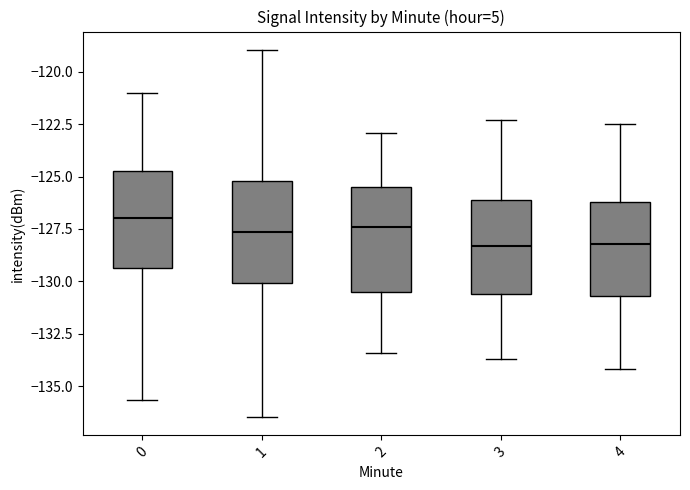

Reading left to right, read every box against the y-axis: the position of its median line, the range the box covers, and the ends of its whiskers. The values are not printed on the chart, so give them approximately, as read against the axis.

0: median -127.0, box -129.5 to -124.5, whiskers -135.5 to -121.0
1: median -127.5, box -130.0 to -125.0, whiskers -136.5 to -119.0
2: median -127.5, box -130.5 to -125.5, whiskers -133.5 to -123.0
3: median -128.5, box -130.5 to -126.0, whiskers -133.5 to -122.5
4: median -128.0, box -130.5 to -126.0, whiskers -134.0 to -122.5